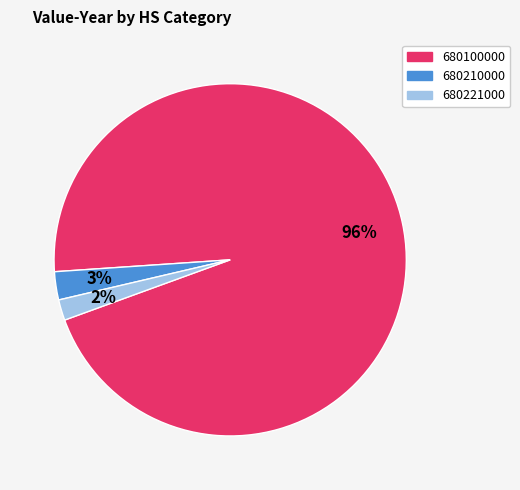

Count the number of slices in the pie.

3